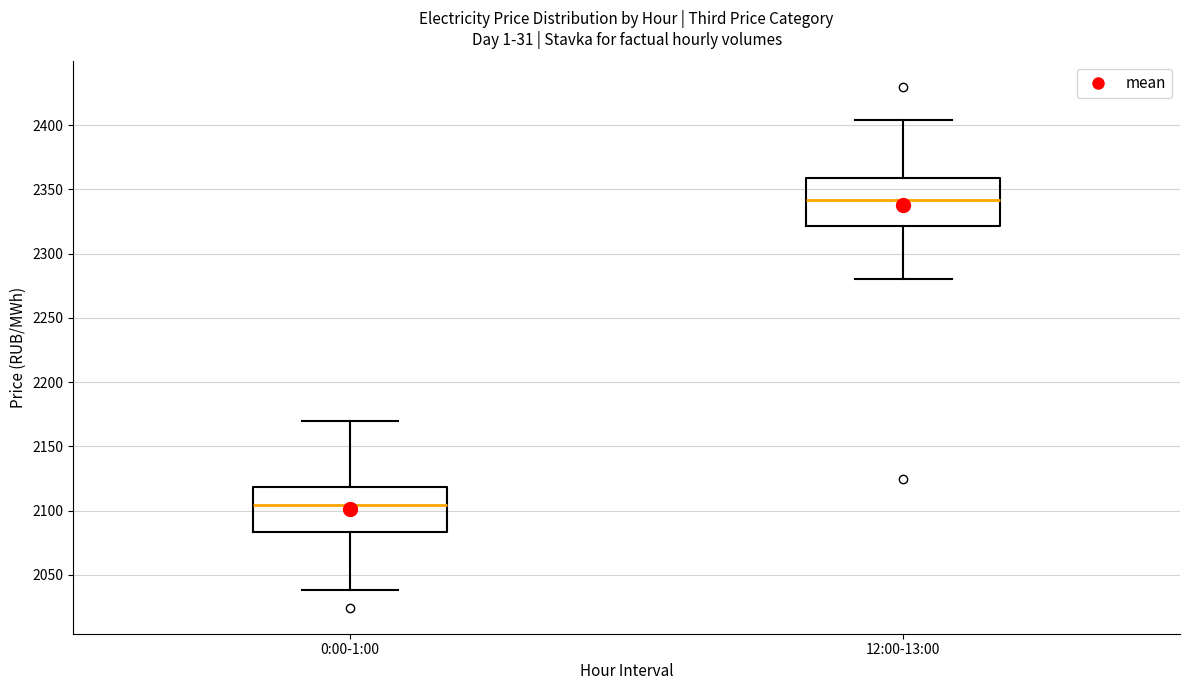

Where does the median line of the box for 12:00-13:00 sit on the y-axis? The values are not printed on the chart, so give them approximately, as read against the axis.

2340